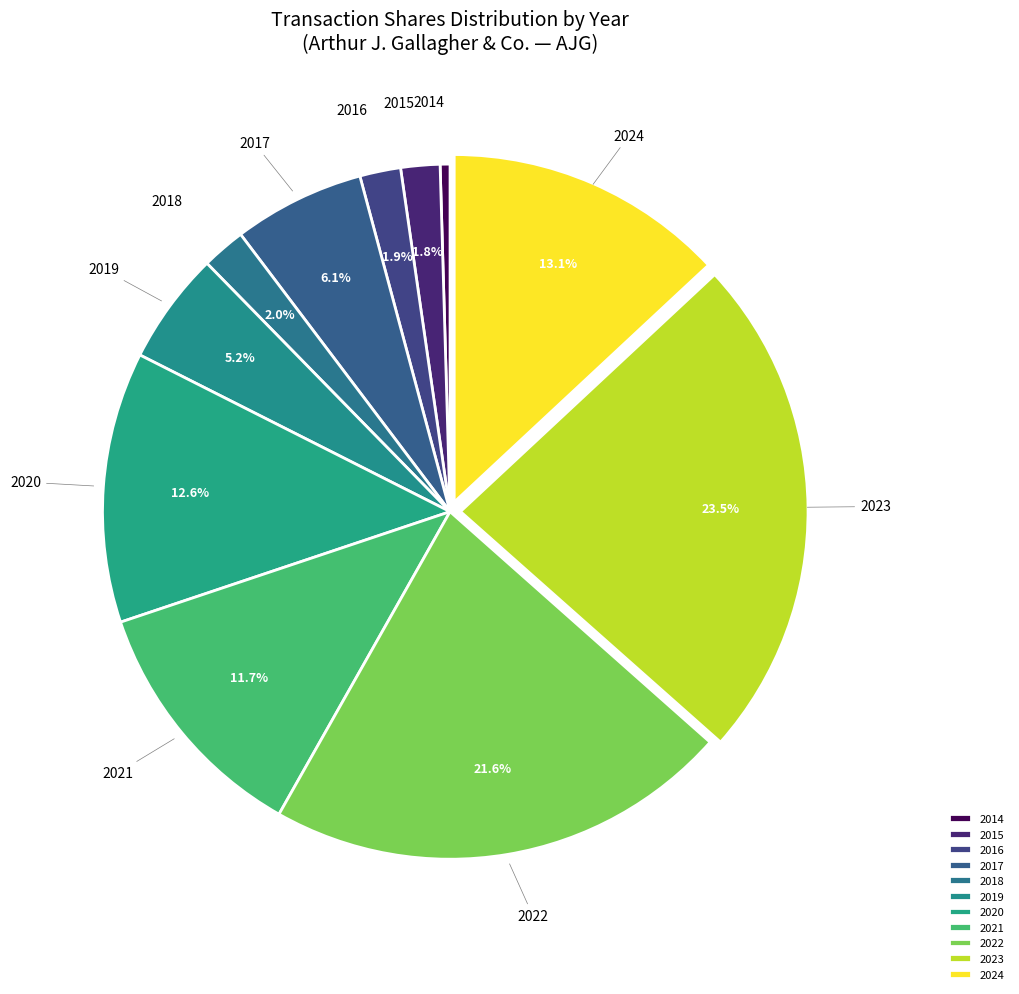

Which slice is the smallest?

2014